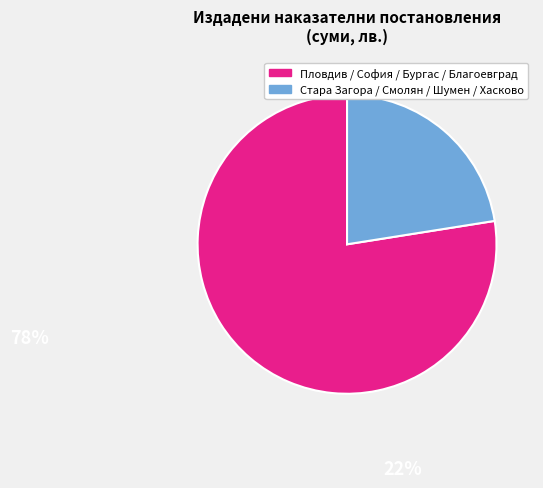

How many slices are in this pie chart?

2